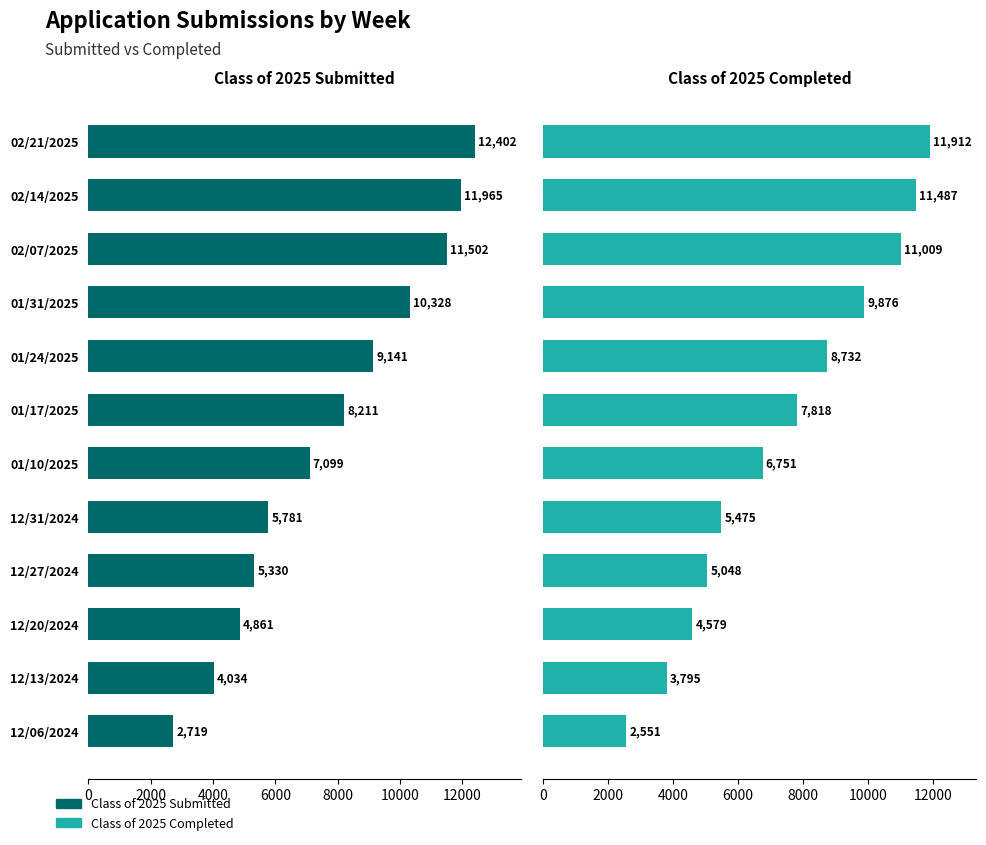

What is the label of the 6th bar from the right?

01/10/2025